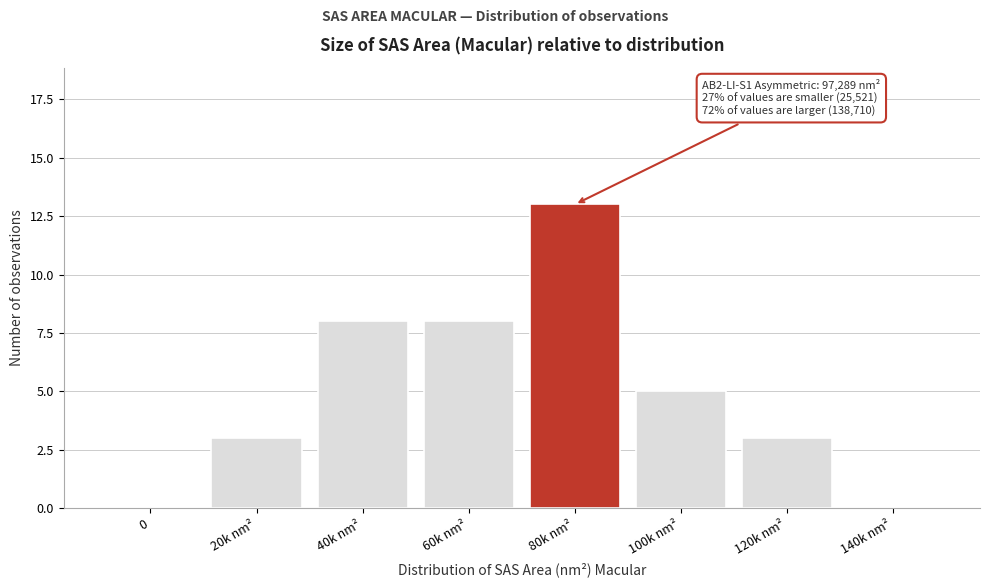

Reading right to left, list all the values displayed in this chart.

140k nm²=0	120k nm²=3	100k nm²=5	80k nm²=13	60k nm²=8	40k nm²=8	20k nm²=3	0=0